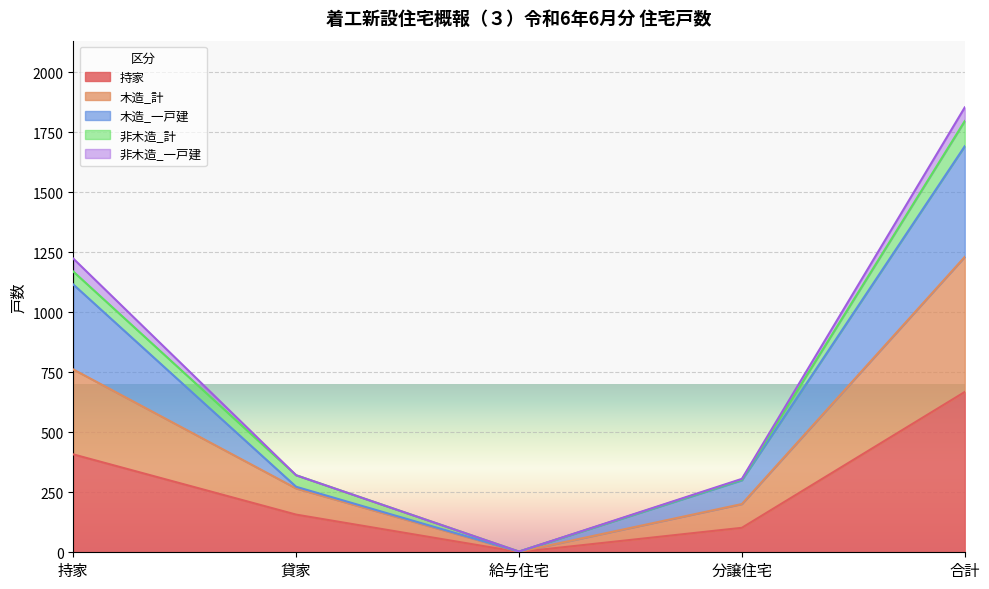

True or false: 持家 and 木造_計 cross at least once.

False